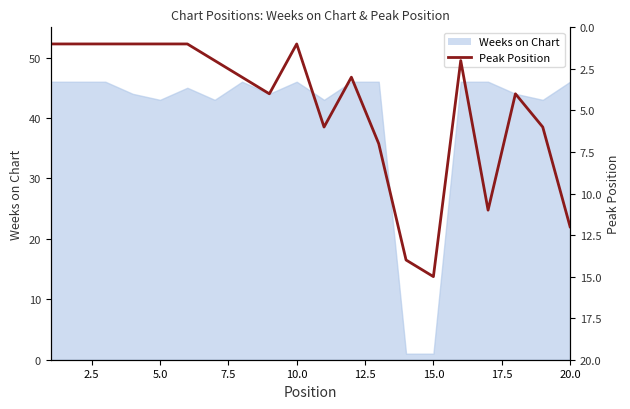

The chart shows a value of 1 at 17. True or false?

False